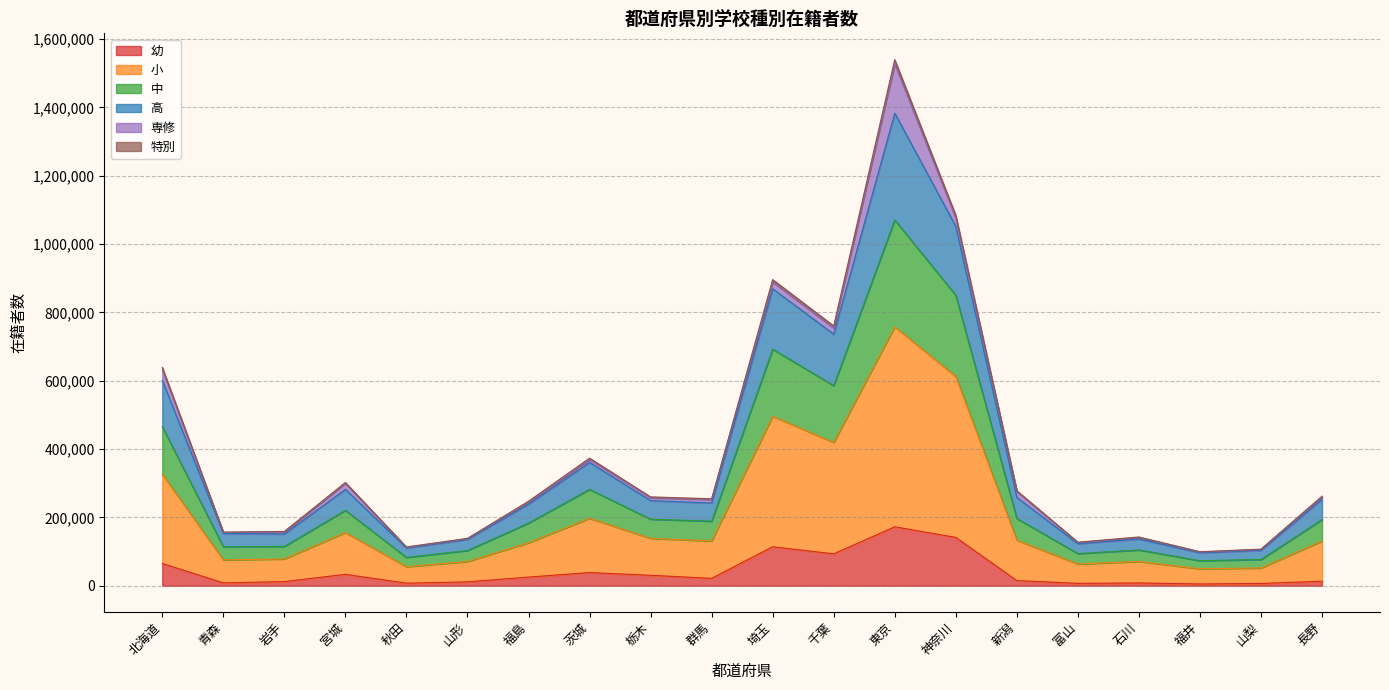

At which category is the sum across all series the highest?

東京